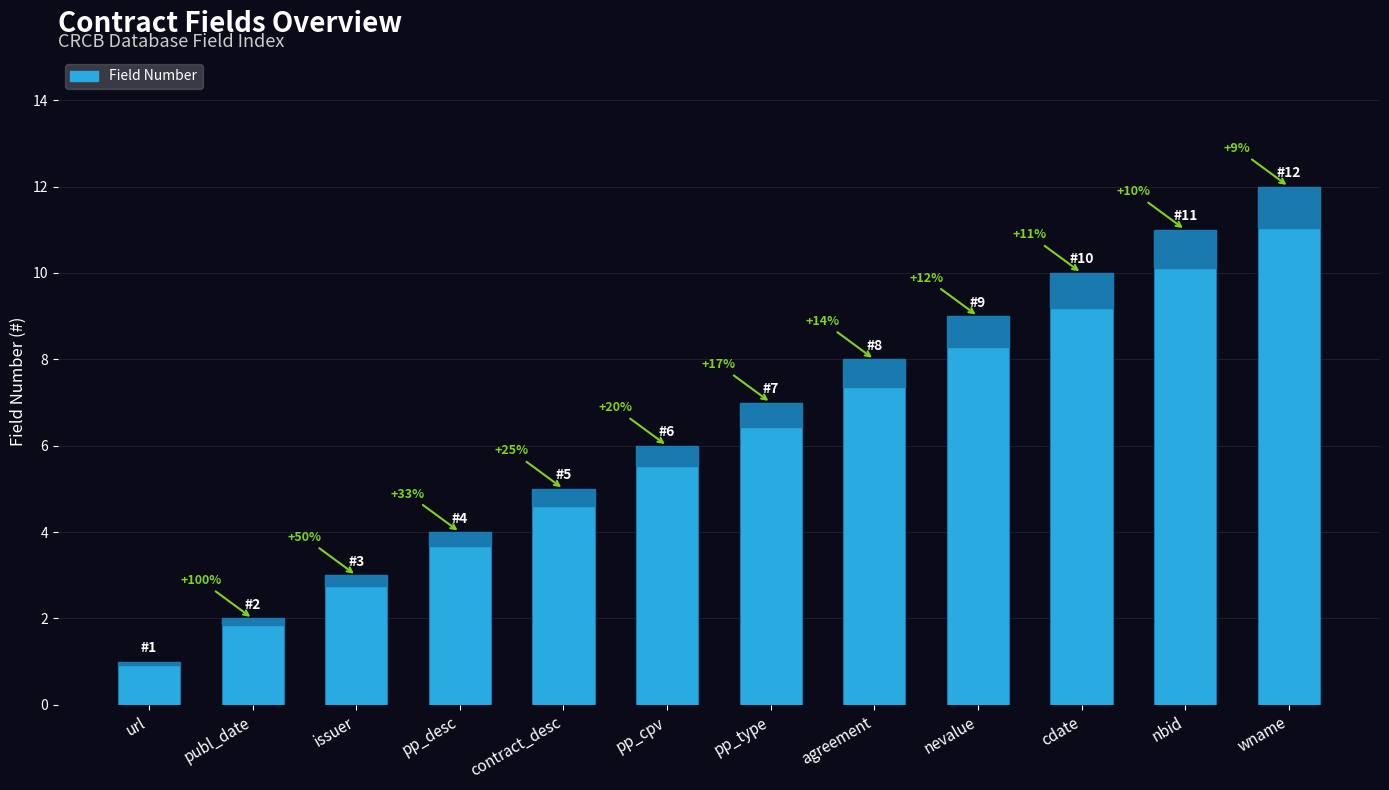

How many bars are there in total?

12